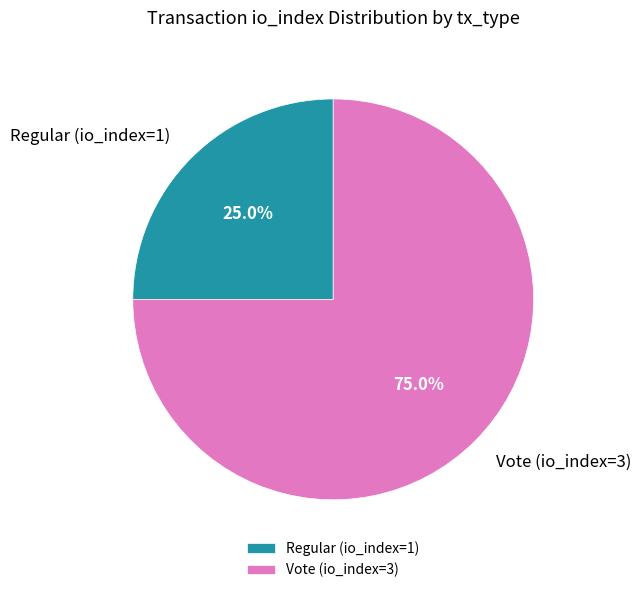

To the nearest percent, what is the difference between the Vote (io_index=3) and Regular (io_index=1) slice percentages?

50%